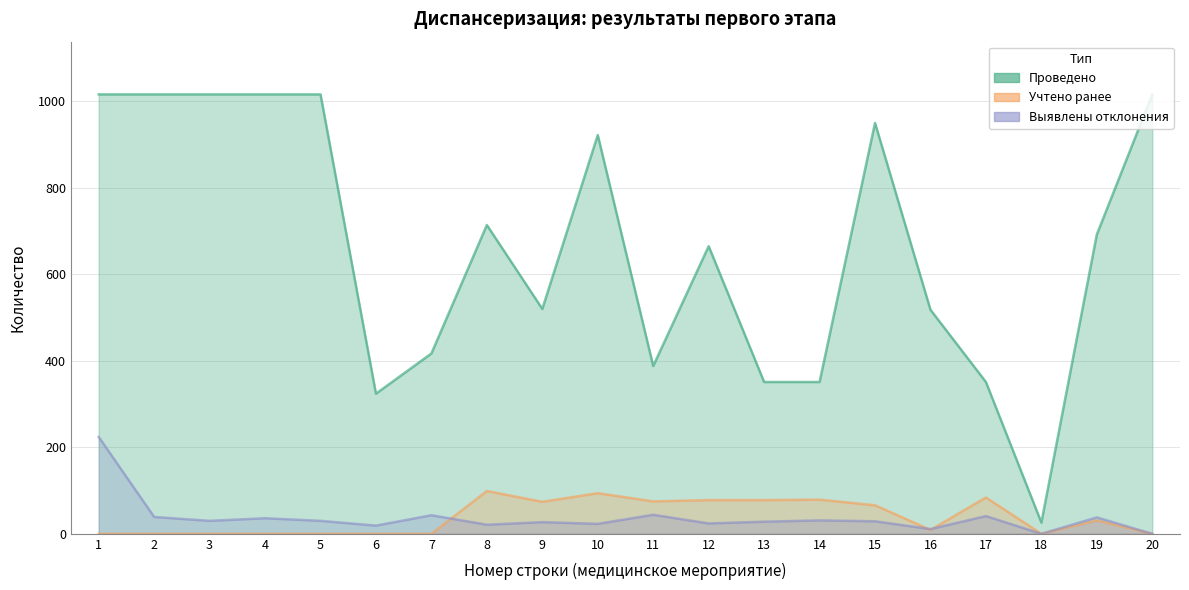

What is the difference between the maximum and second lowest values in the conducted series?

692